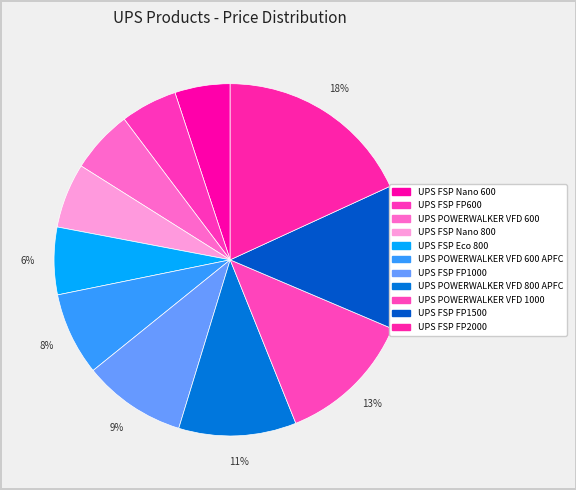

Count the number of slices in the pie.

11